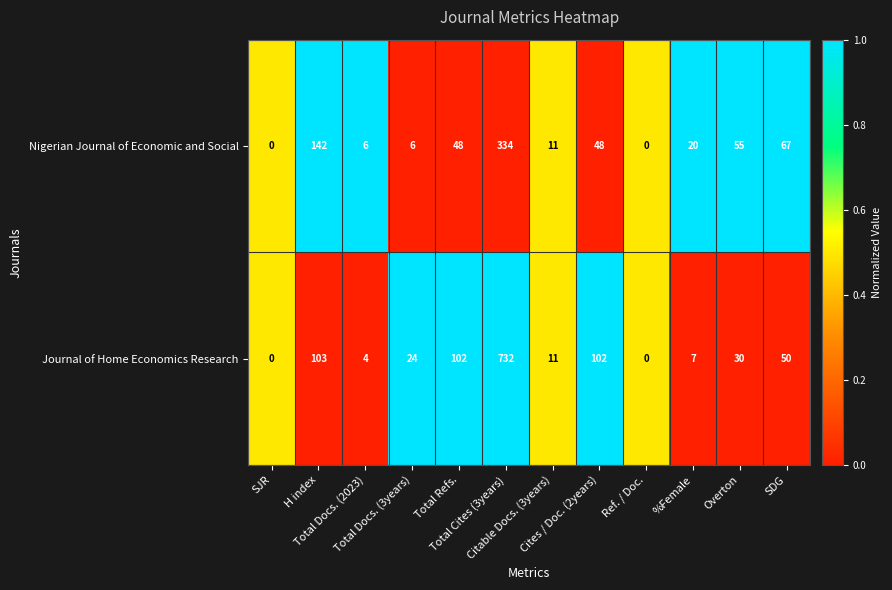

Which series has the widest spread of values?

Journal of Home Economics Research